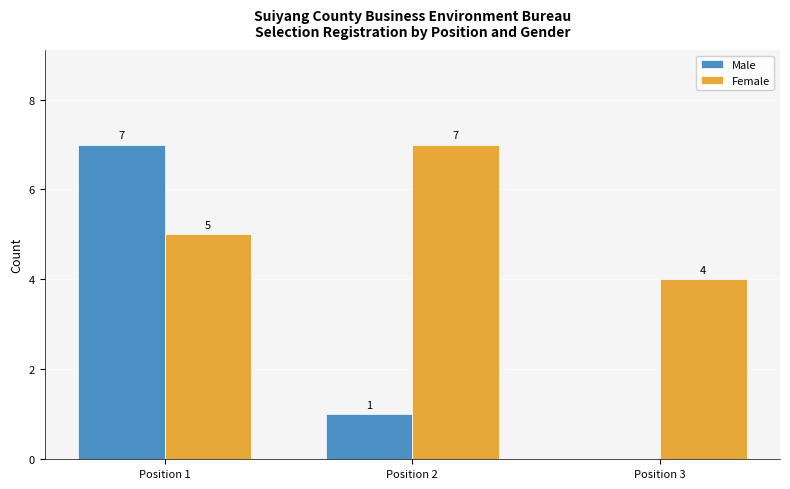

What are all the series names shown in the legend?

Male, Female